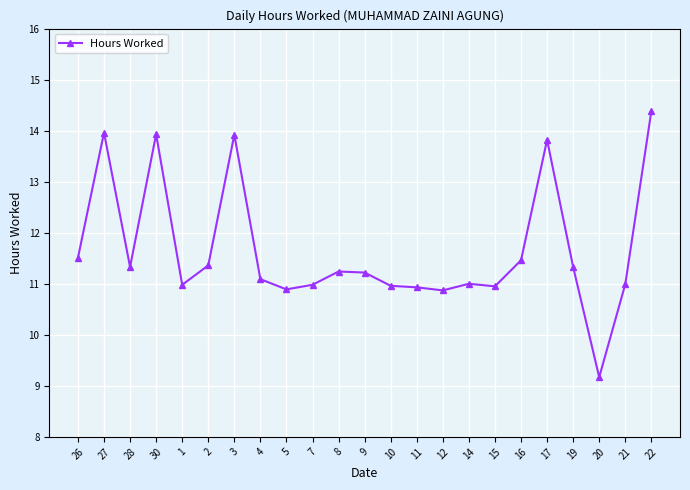

Read the value at 1.

11.0